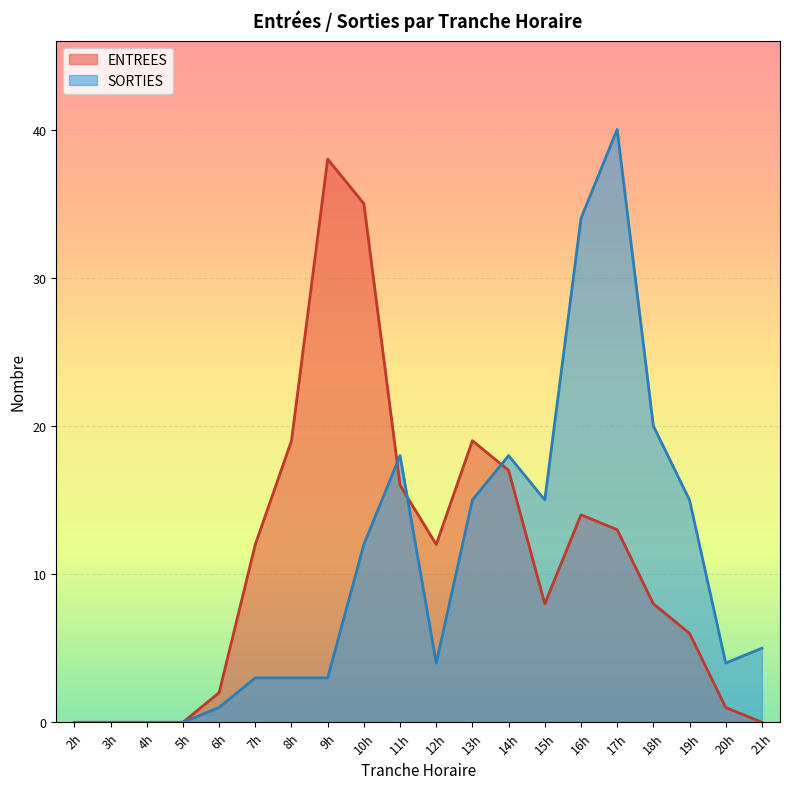

Rank the series by their maximum value, from highest to lowest.

SORTIES, ENTREES